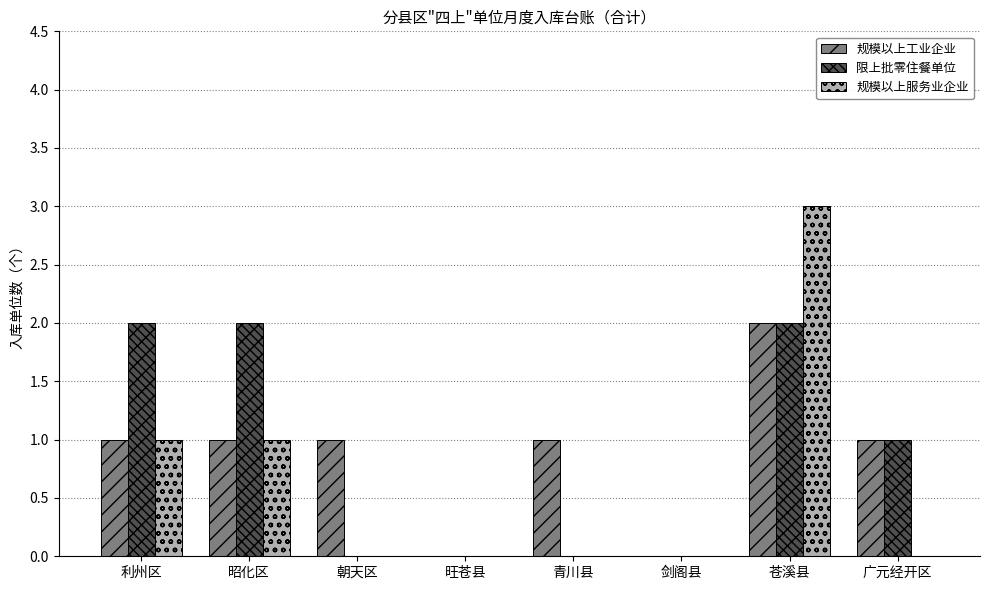

At which label does 规模以上工业企业 reach its peak?

苍溪县